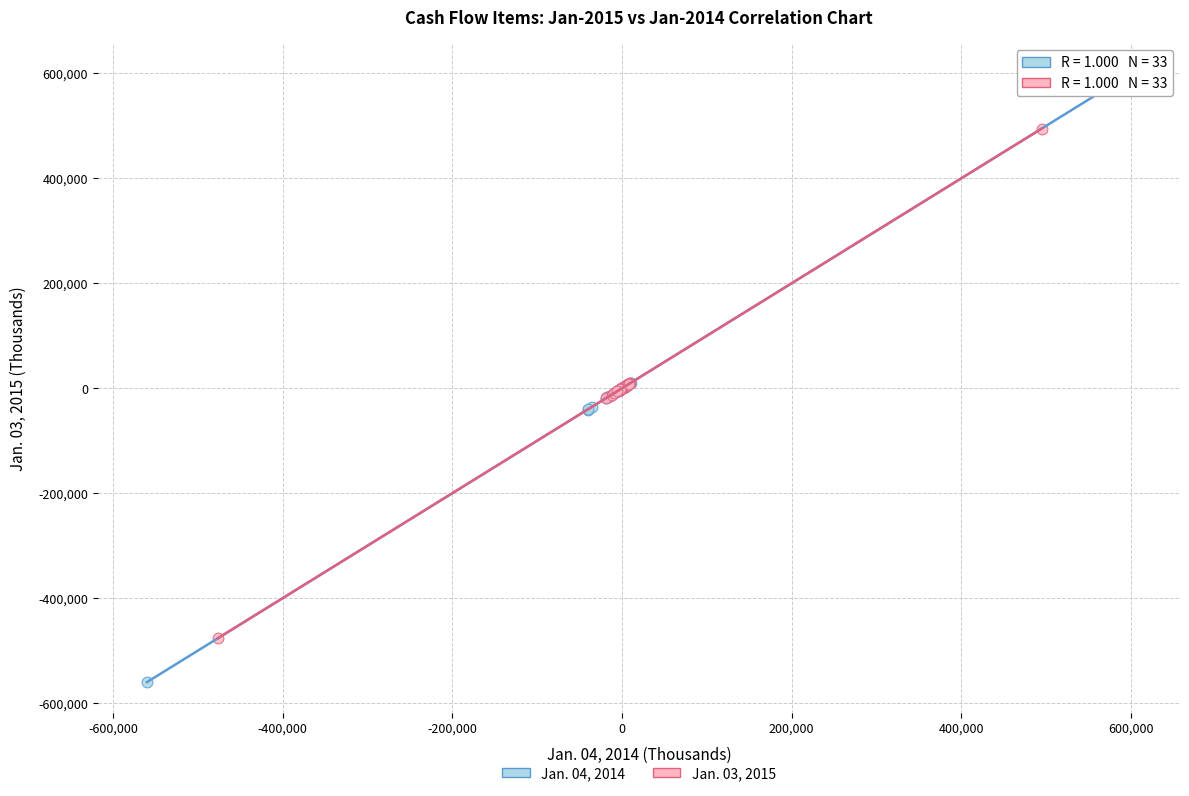

Which series contains the highest Y value?

Jan. 04, 2014